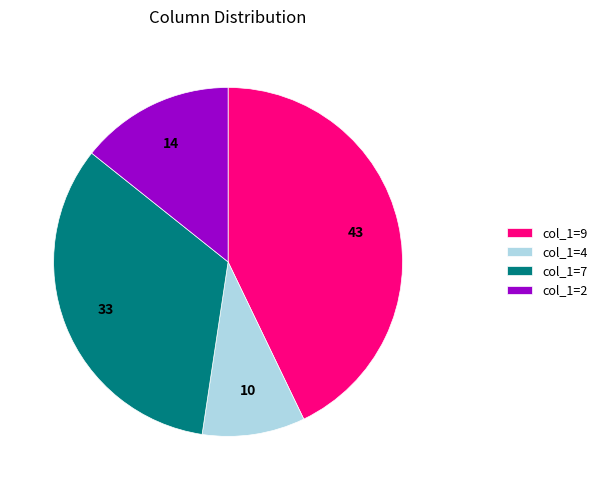

Approximately how many times larger is the value at col_1=7 compared to col_1=2?

2.3